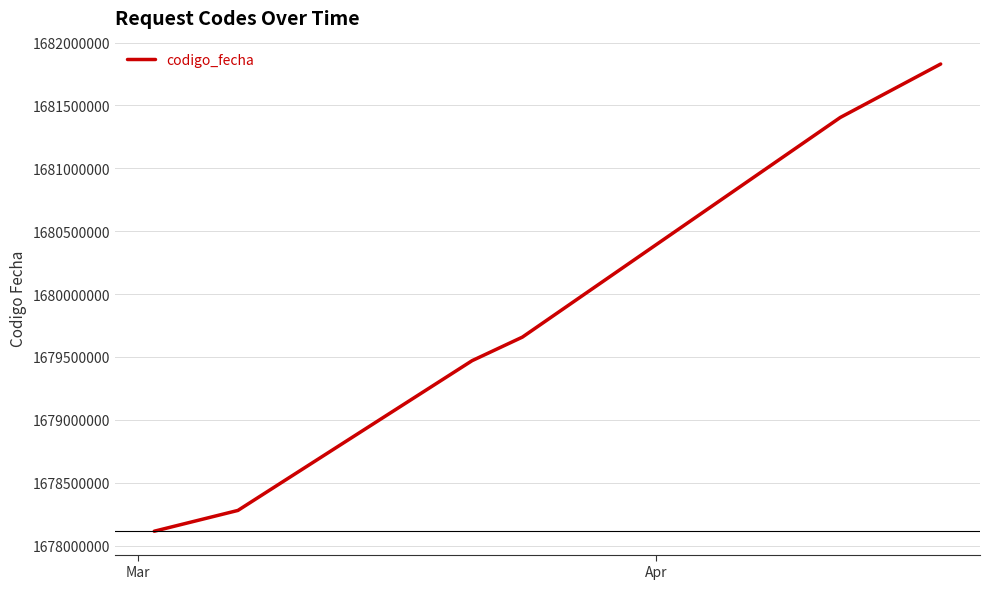

What is the difference between the maximum and minimum values?

3715518